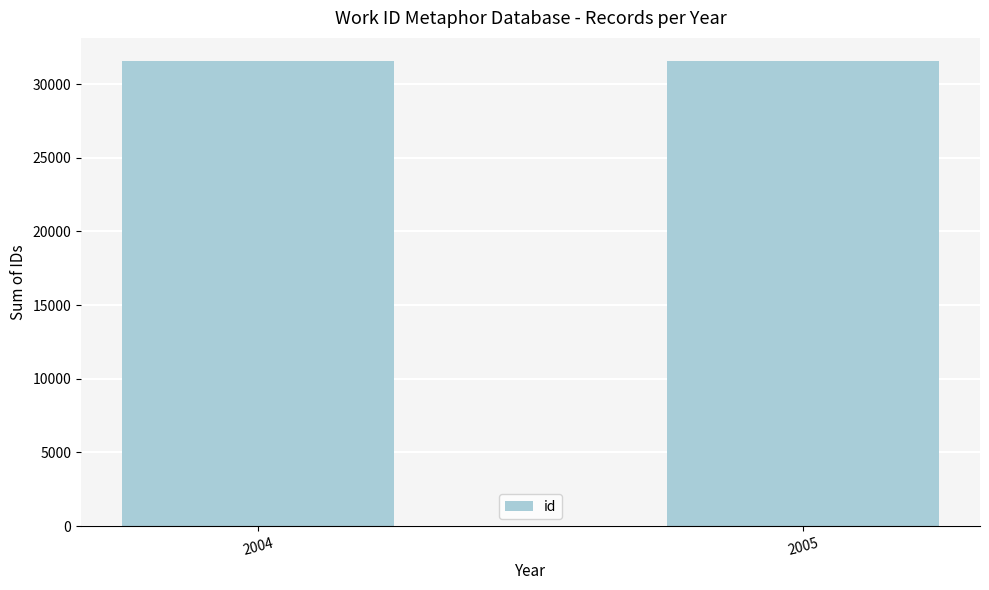

What is the difference between the values at 2004 and 2005?

21